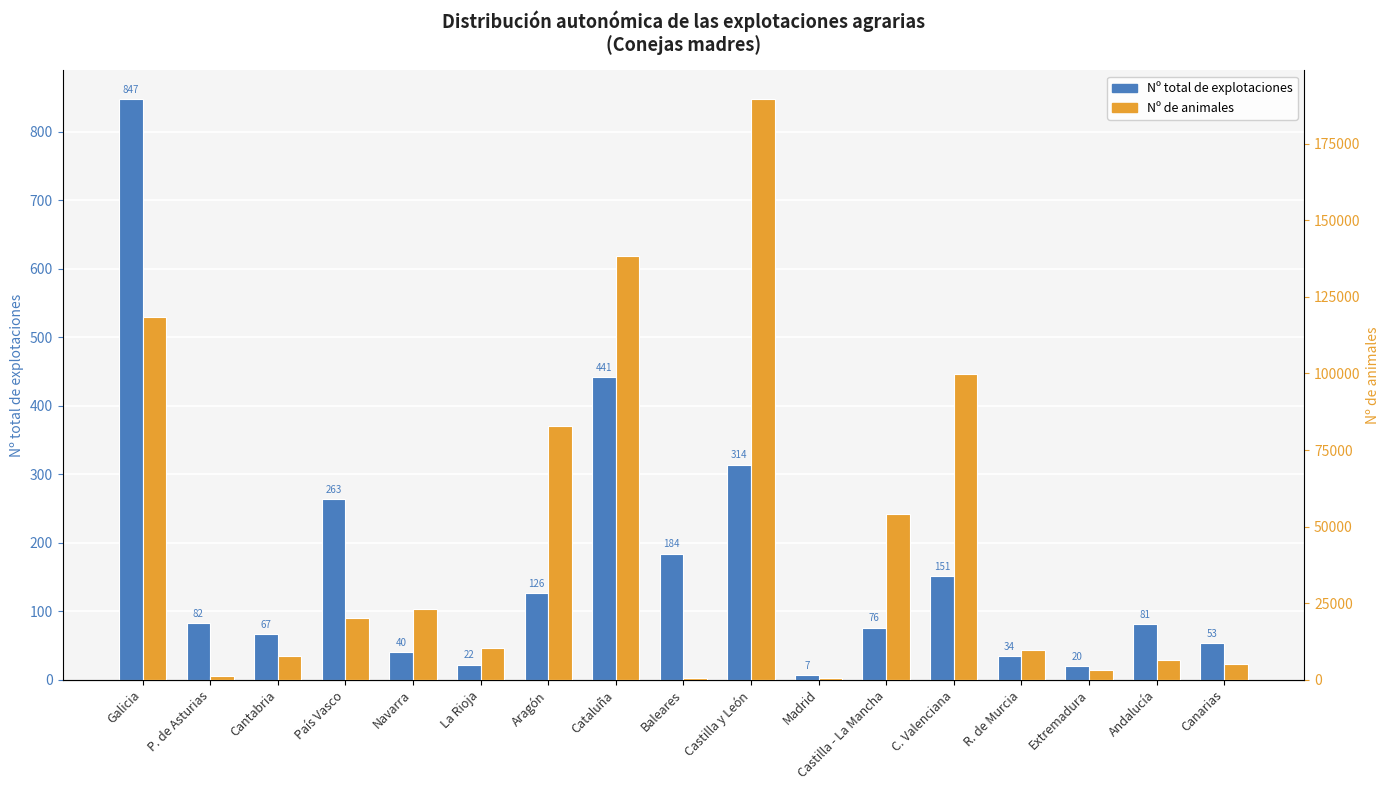

Are the bars horizontal?

No